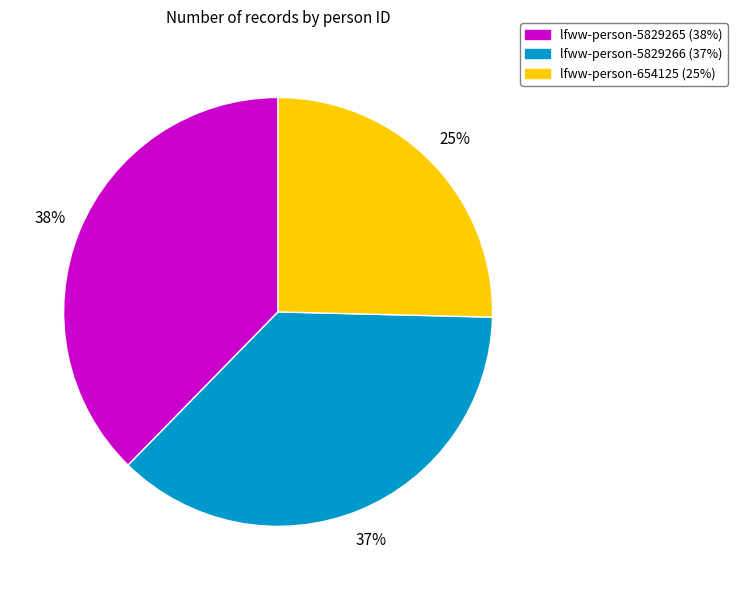

Do lfww-person-654125 and lfww-person-5829266 together represent more than half of the pie?

Yes